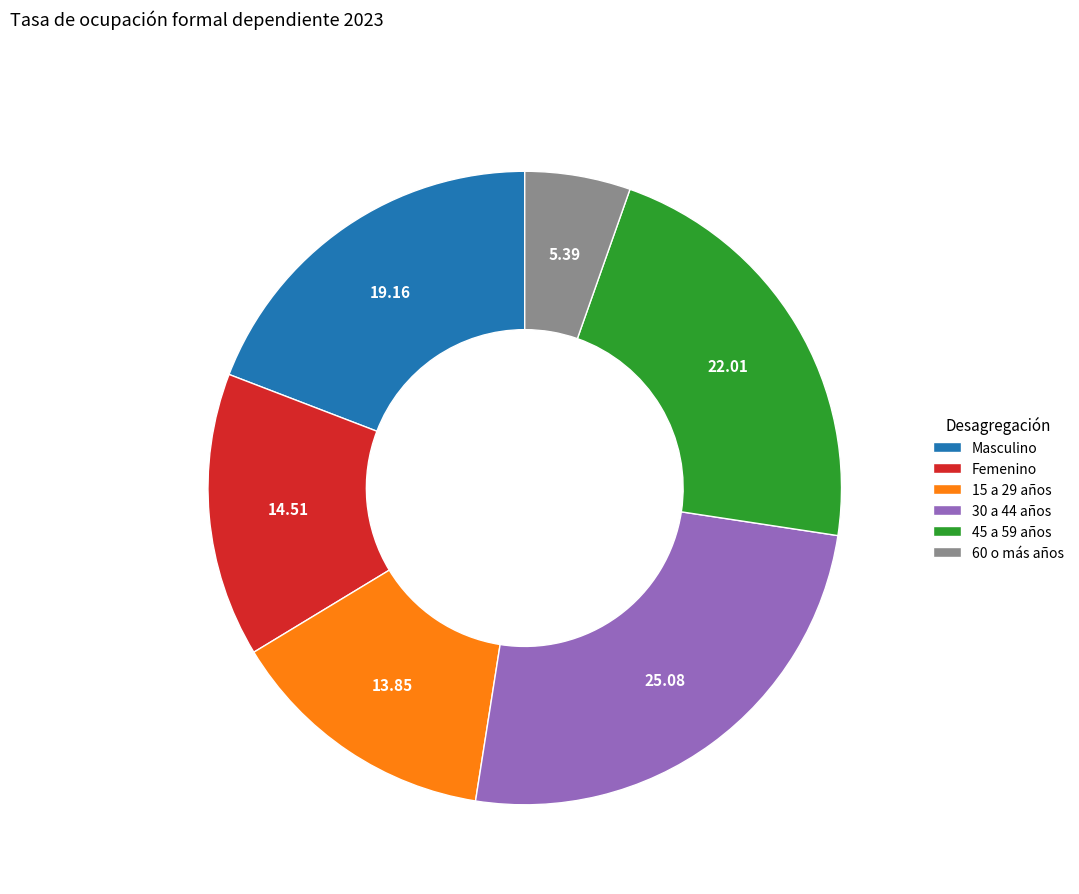

Which category has the smallest portion of the pie?

60 o más años